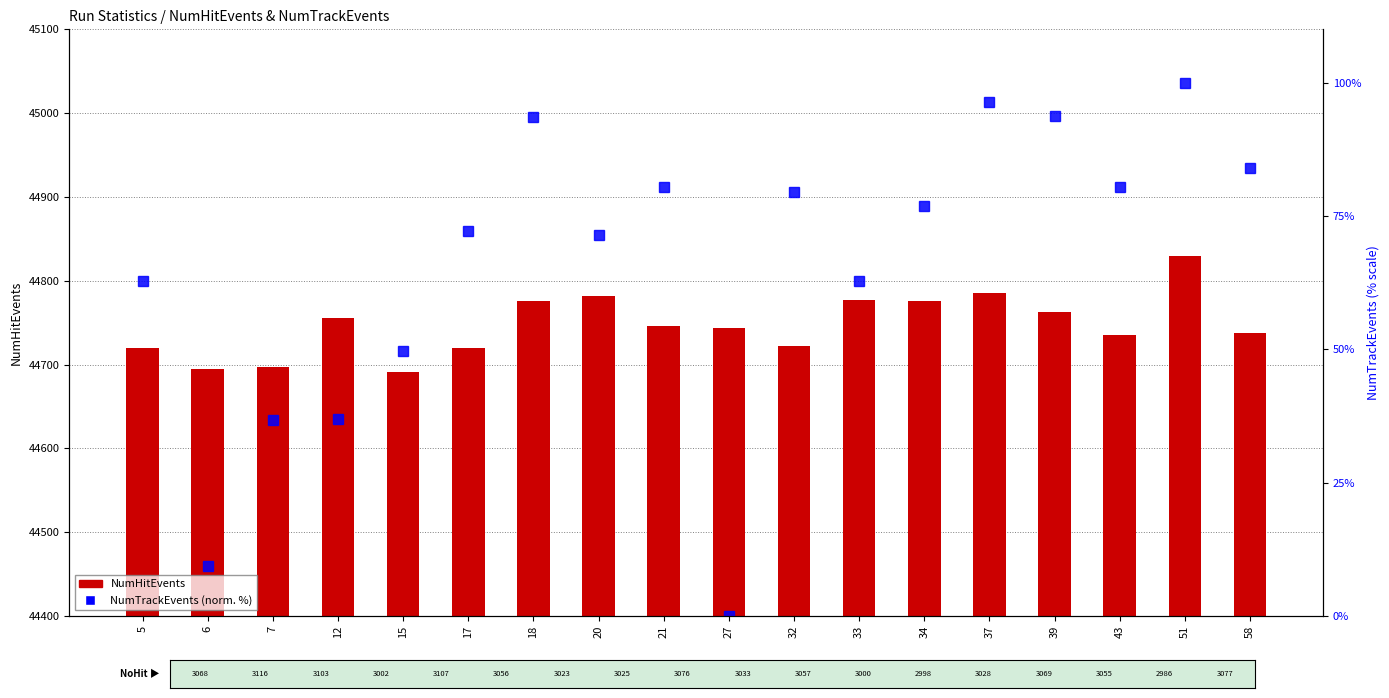

What is the value of the NumHitEvents bar at the 17th from the left?

44830.0